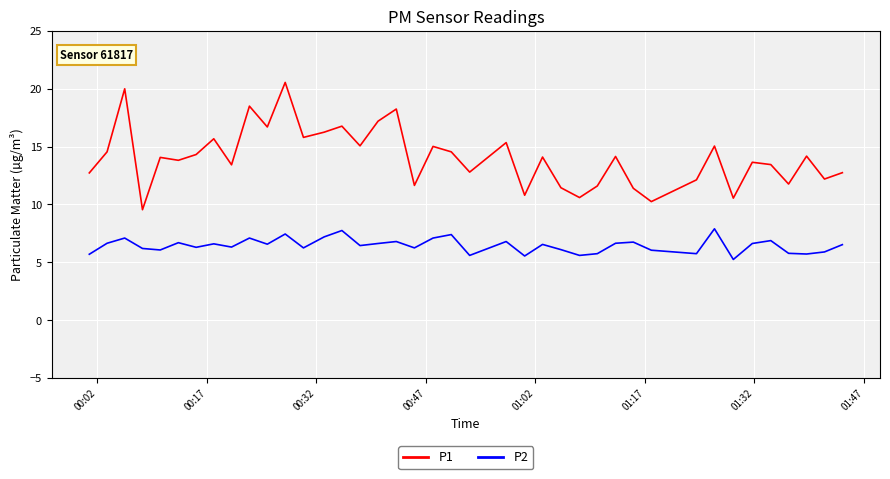

True or false: P1 and P2 cross at least once.

False